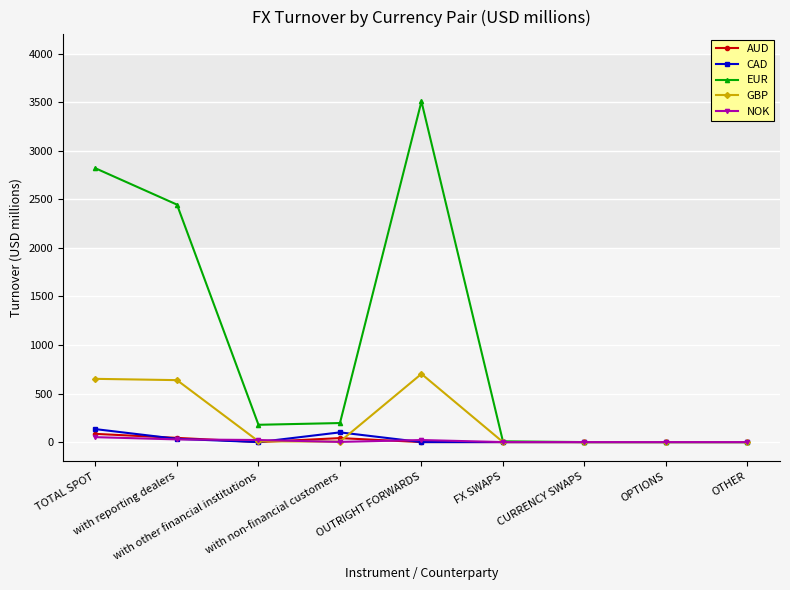

What is the average value of the CAD series?

29.7